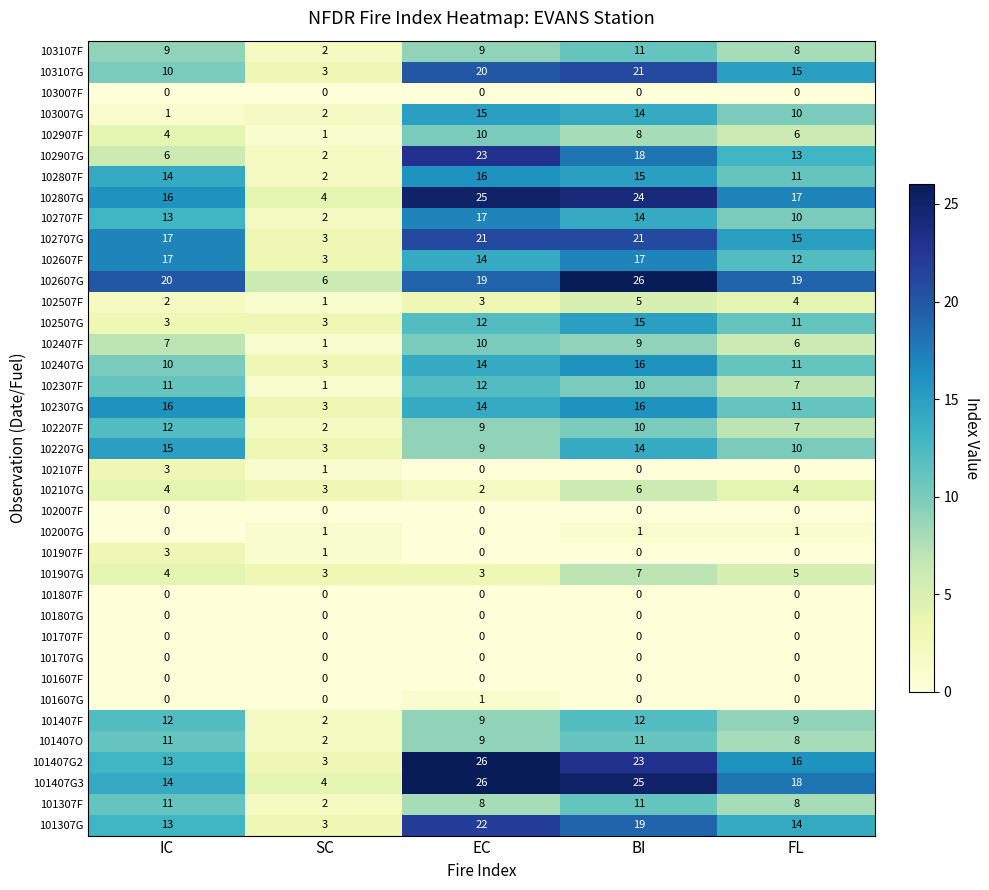

At which label is 102907F closest to 5?

IC